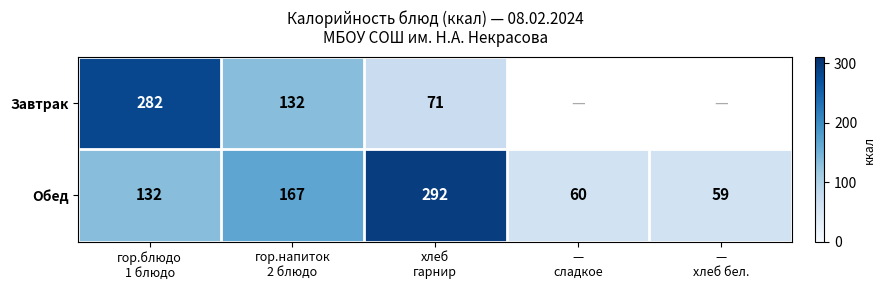

How many categories are shown in the chart?

5